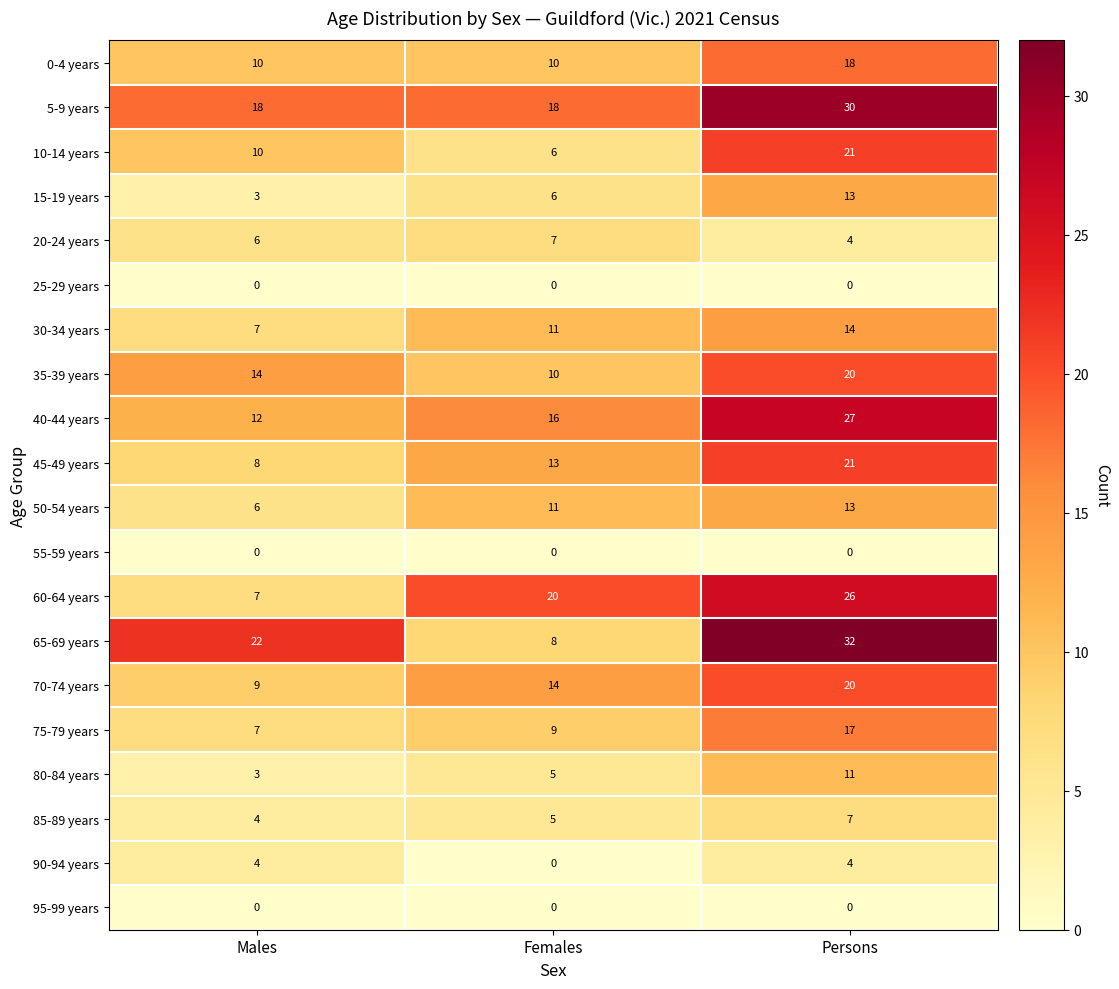

List the labels in order of 40-44 years value, largest first.

Persons, Females, Males